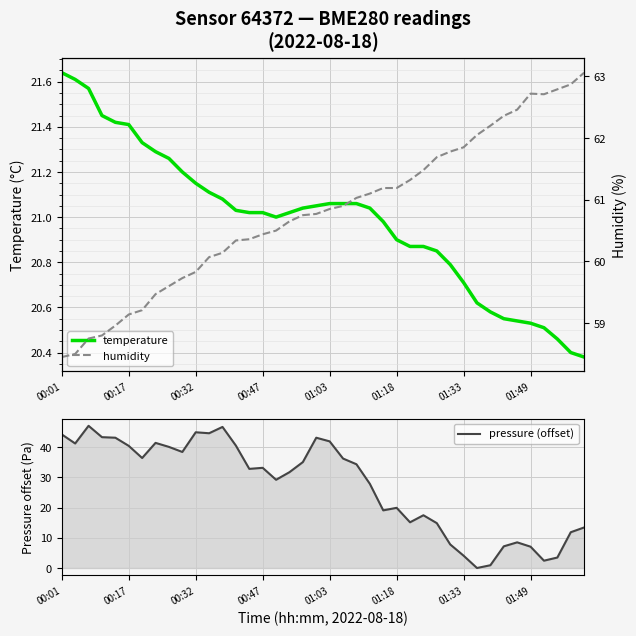

How many intersections are there between pressure (offset) and temperature?

1